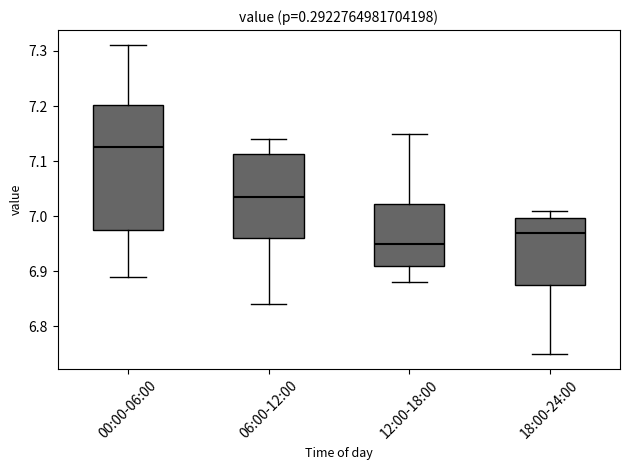

Which box is the tallest, from its lower edge to its upper edge?

00:00-06:00